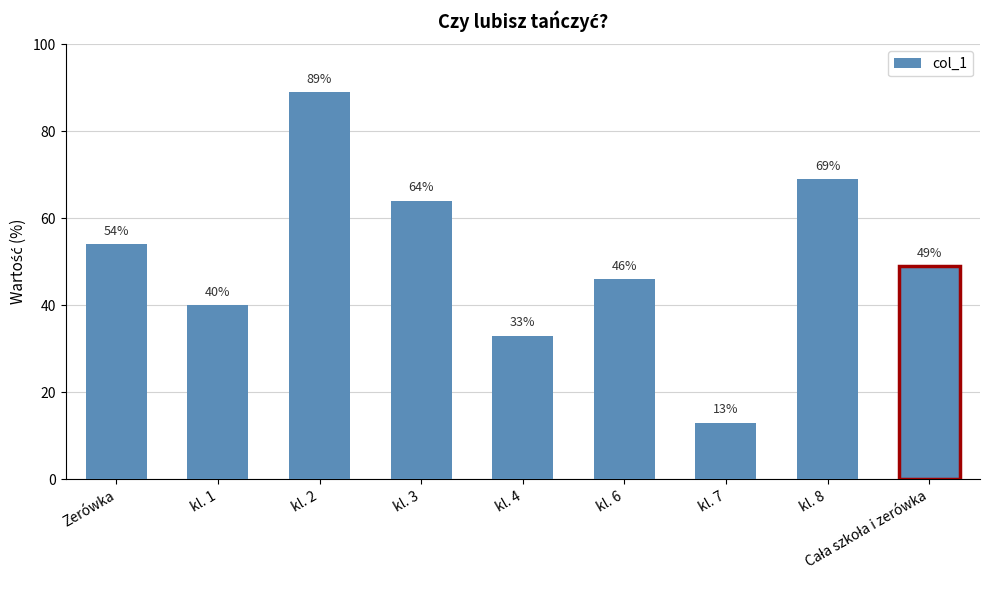

What is the smallest value displayed?

13